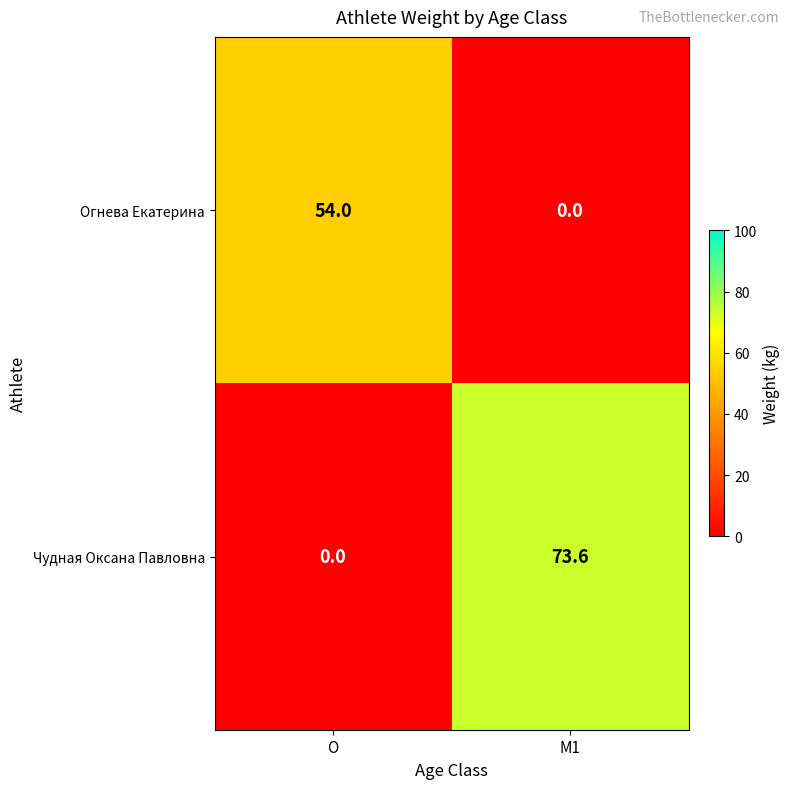

Rank the series by their maximum value, from lowest to highest.

Огнева Екатерина, Чудная Оксана Павловна